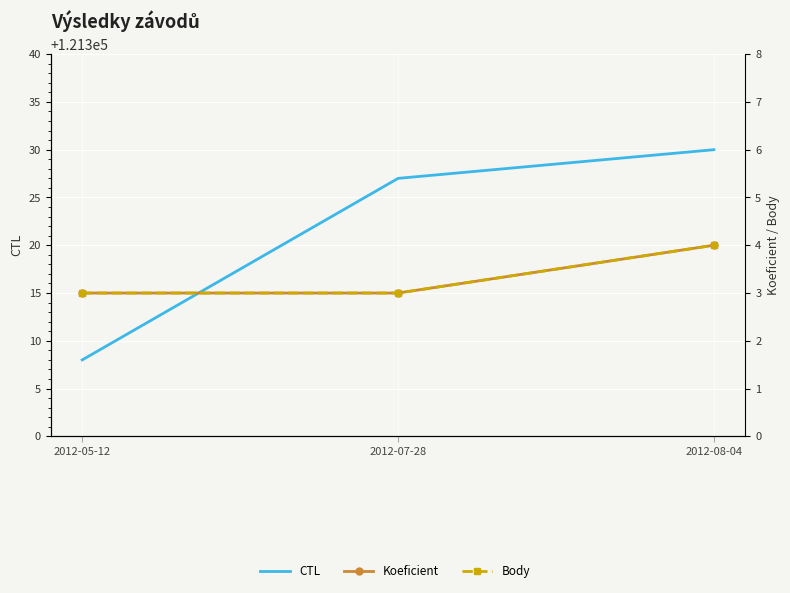

Reading left to right, extract all data points from this chart.

CTL: 2012-05-12=121308	2012-07-28=121327	2012-08-04=121330
Koeficient: 2012-05-12=3	2012-07-28=3	2012-08-04=4
Body: 2012-05-12=3	2012-07-28=3	2012-08-04=4